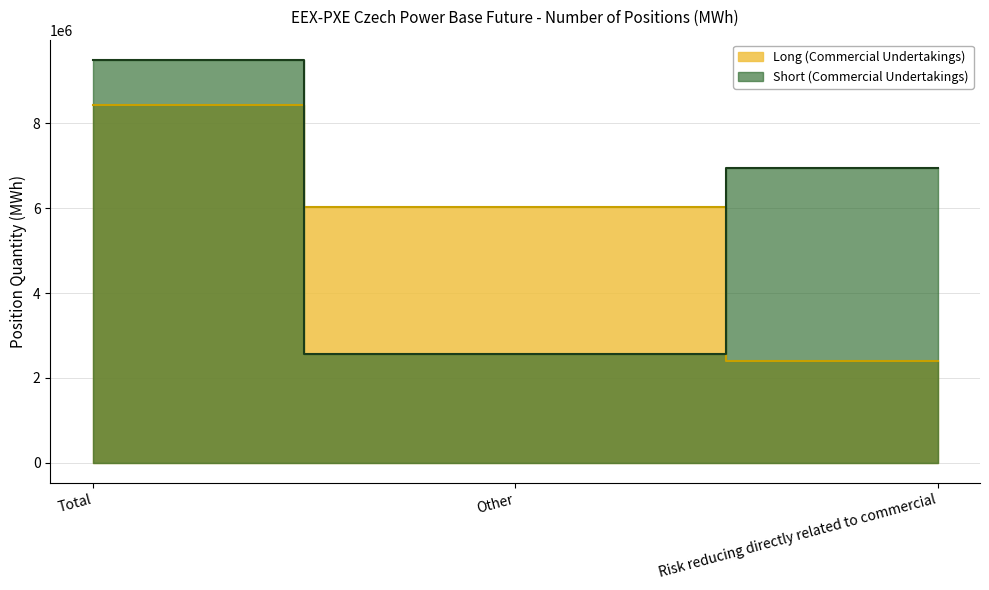

Between Total and Risk reducing directly related to commercial, which series saw the biggest shift?

Long (Commercial Undertakings)